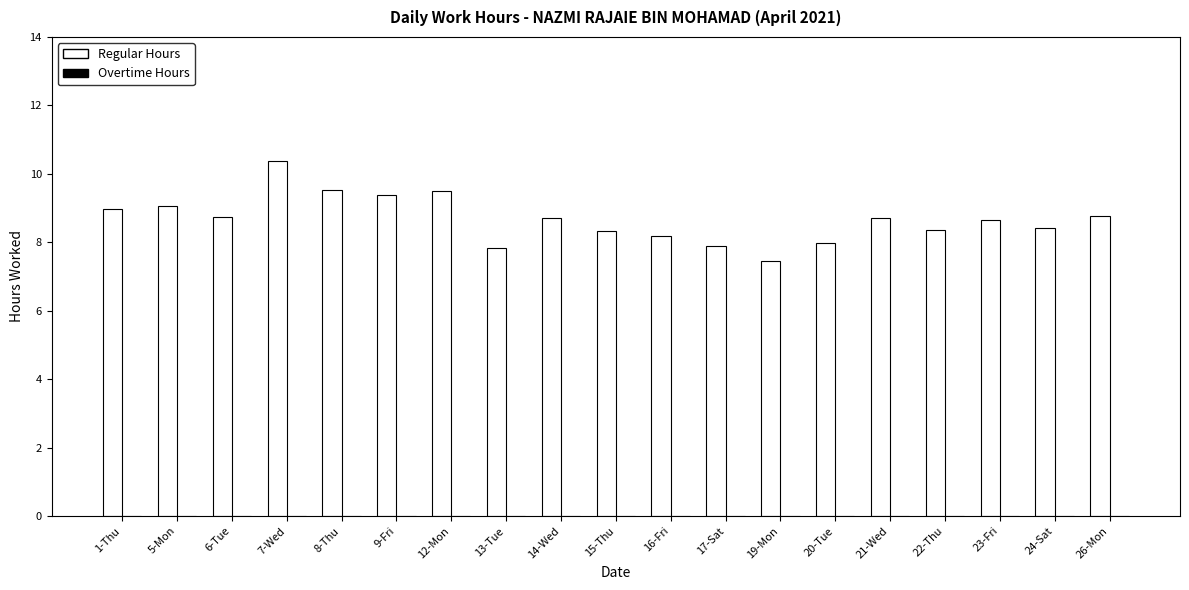

Between 23-Fri and 12-Mon, which is larger?

12-Mon